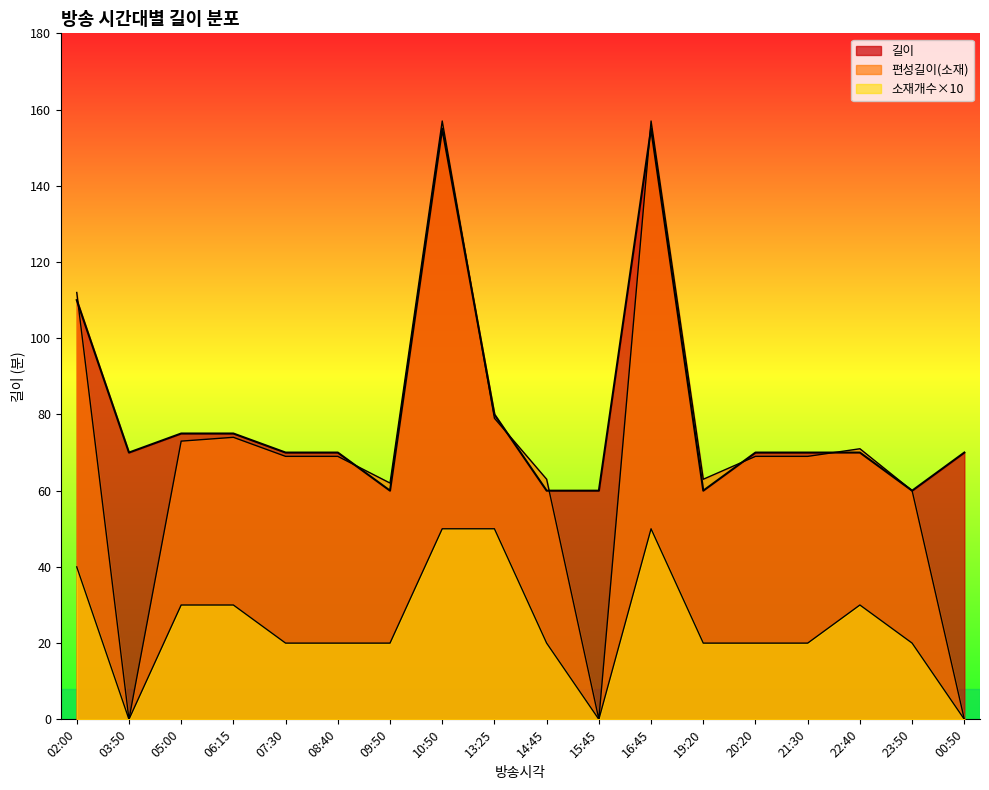

What is the average value of the 소재개수 series?

24